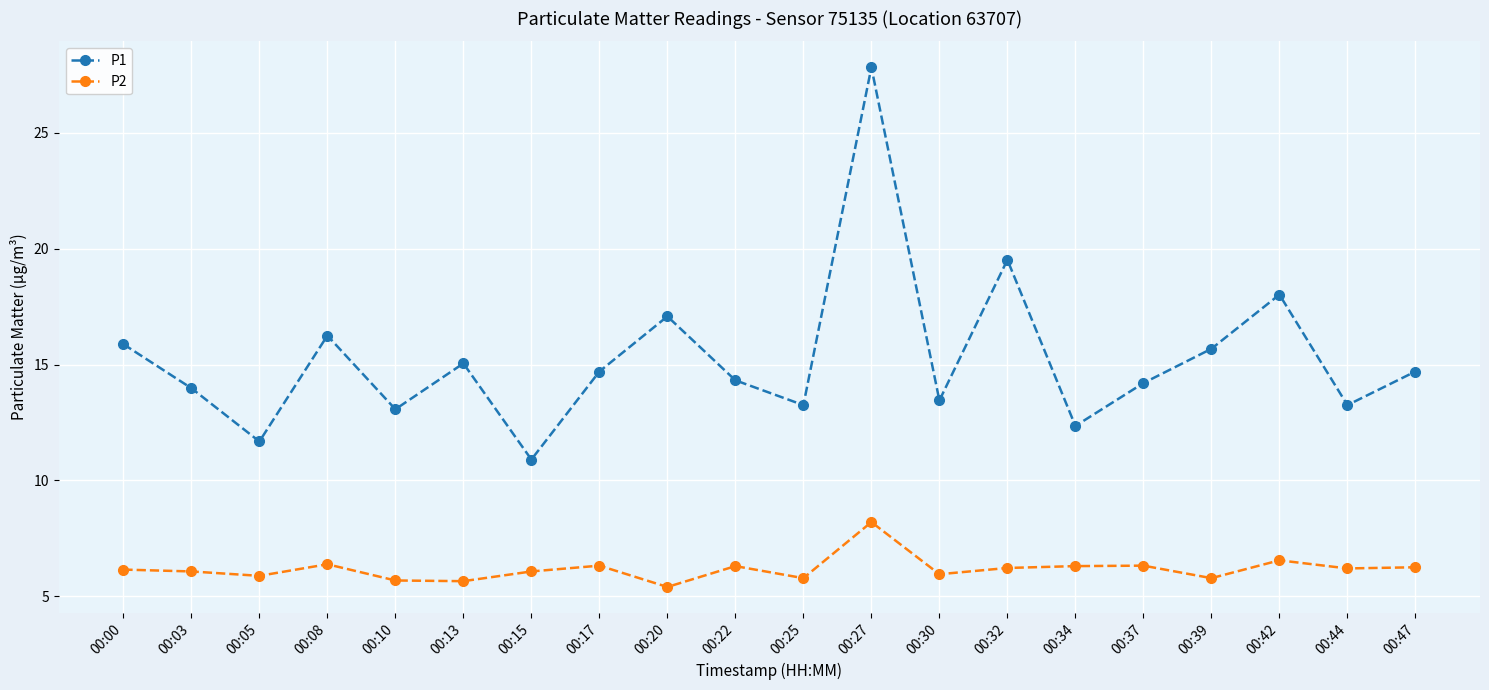

What is the spread (max minus min) of values at 00:15?

4.8